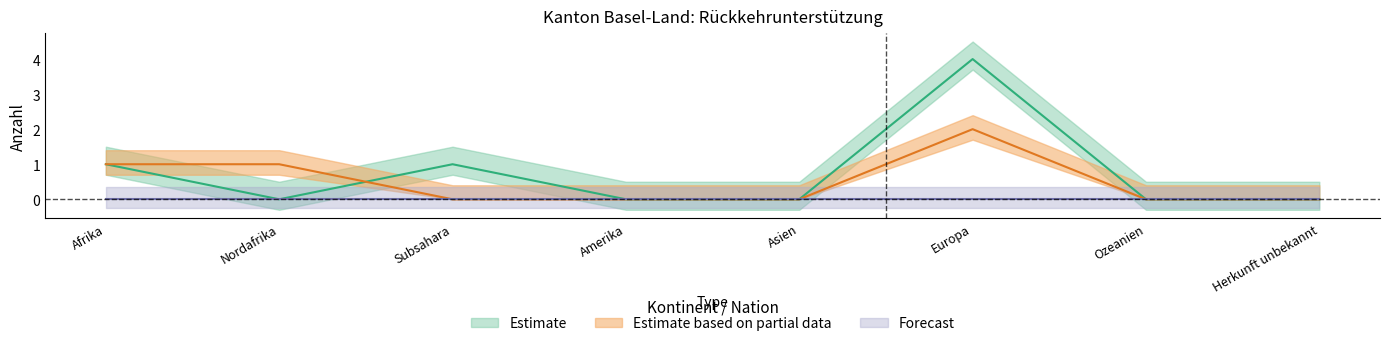

What is the label of the 7th point from the right?

Nordafrika